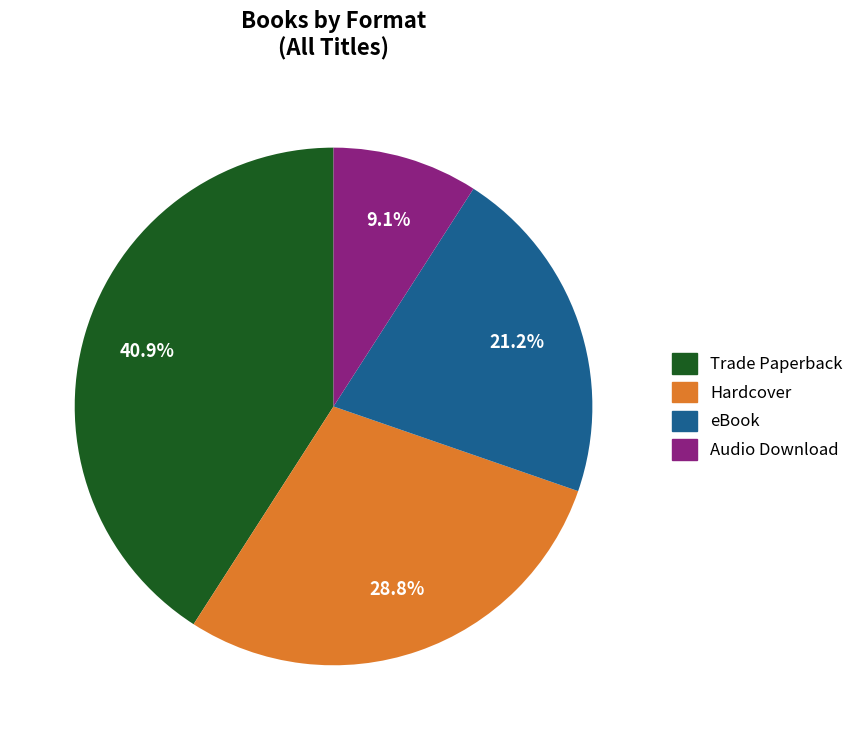

Do Trade Paperback and Hardcover together represent more than half of the pie?

Yes